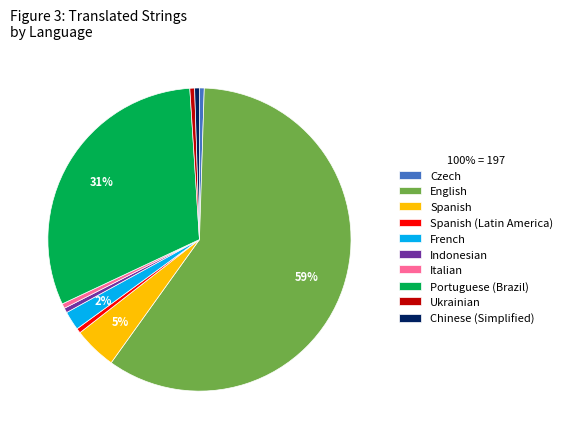

Do Chinese (Simplified) and Indonesian together represent more than half of the pie?

No